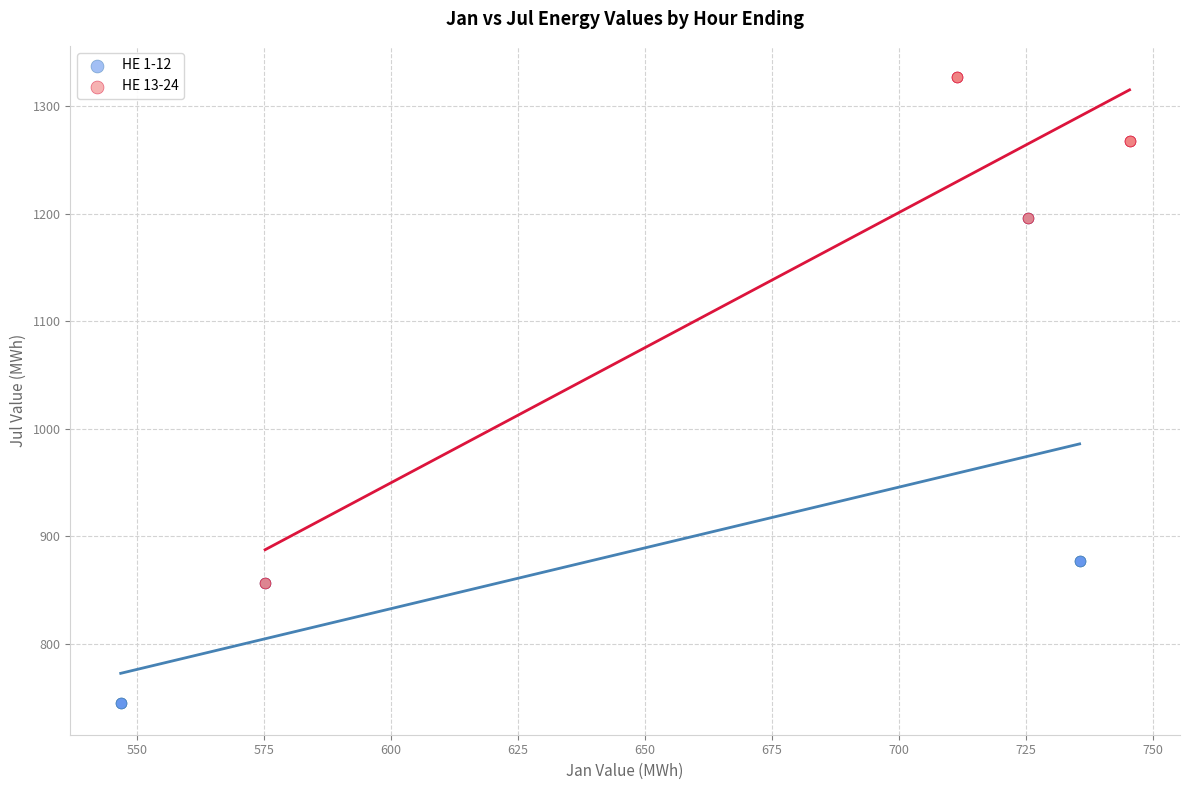

What are all the series names shown in the legend?

HE 1-12, HE 13-24